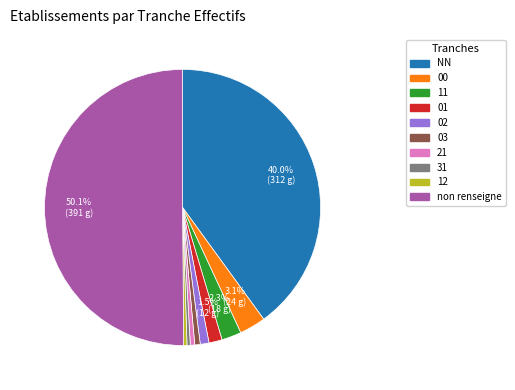

Count the number of slices in the pie.

10